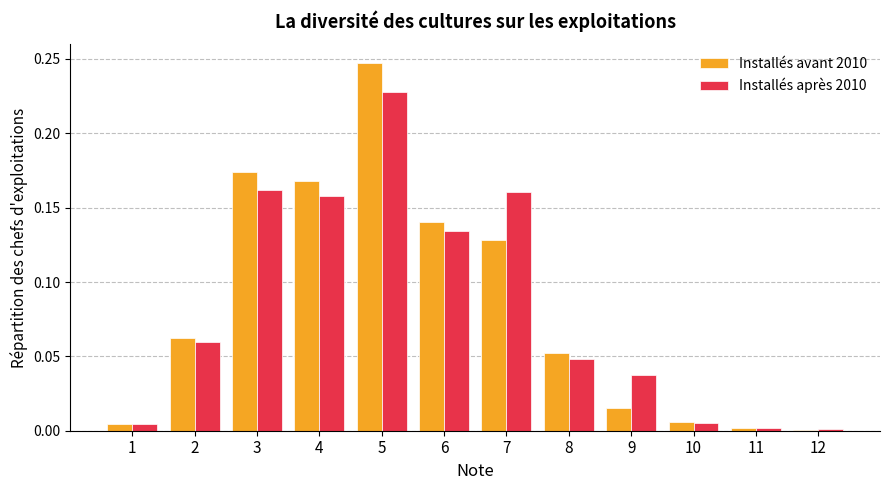

At which category does the chart reach its peak across all series?

5